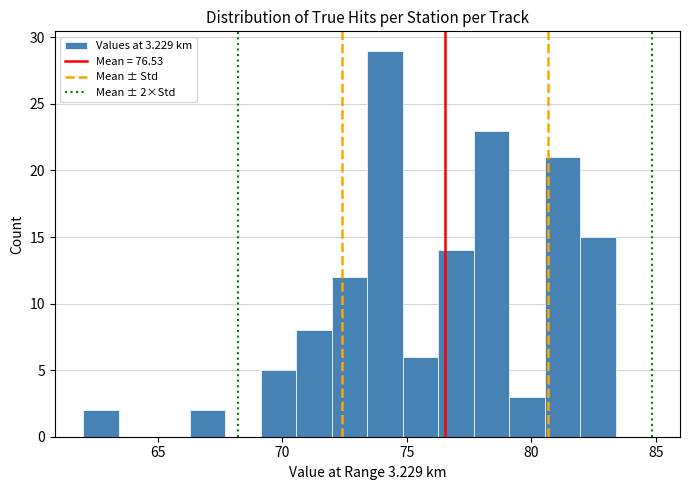

Read against the x-axis, roughly where is the centre of the tallest bar?

74.0